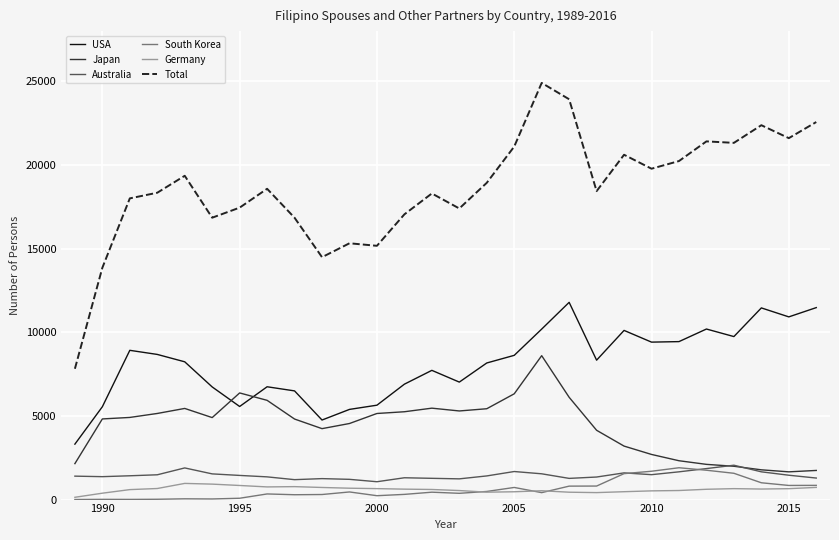

What is the greatest value displayed?

24904